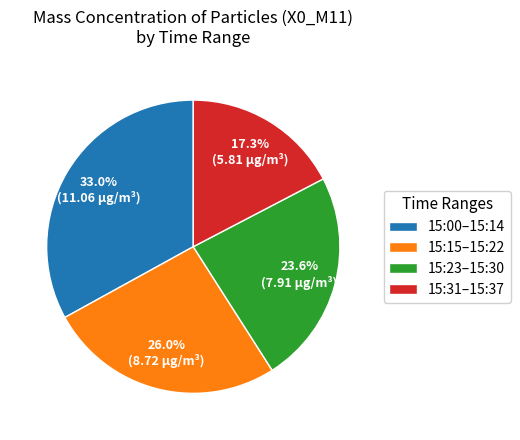

Which category has the smallest portion of the pie?

15:31–15:37